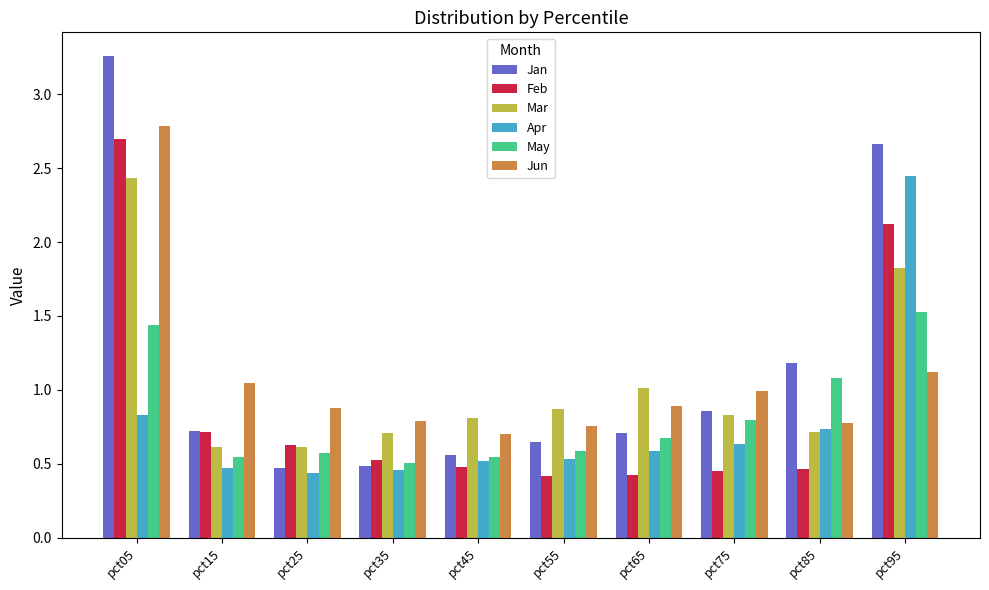

Which category has the highest value across all series?

pct05